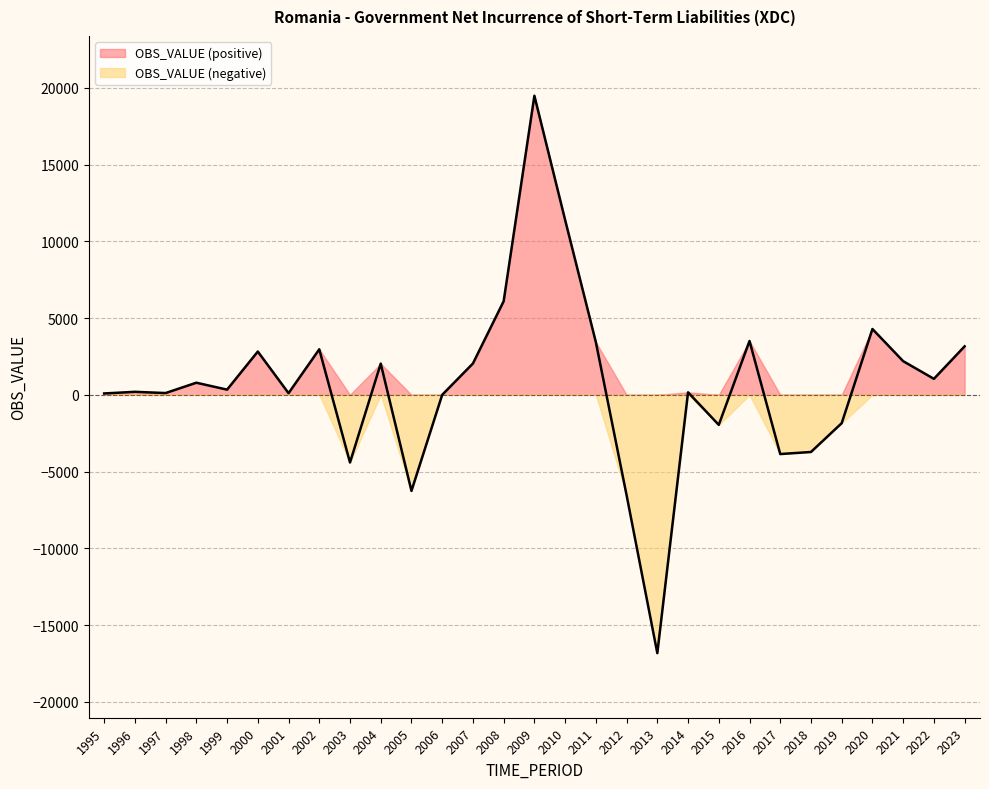

The chart shows a value of 19484 at 2009. True or false?

True